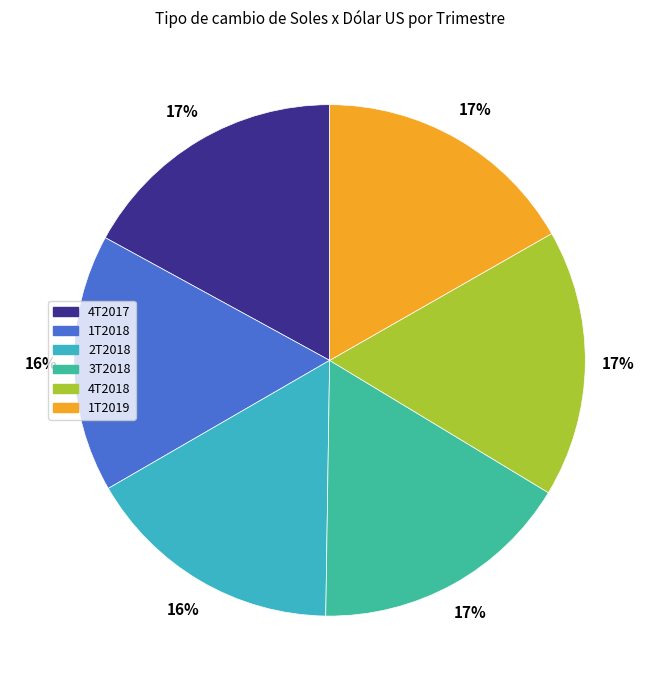

To the nearest percent, what is the average slice percentage?

17%